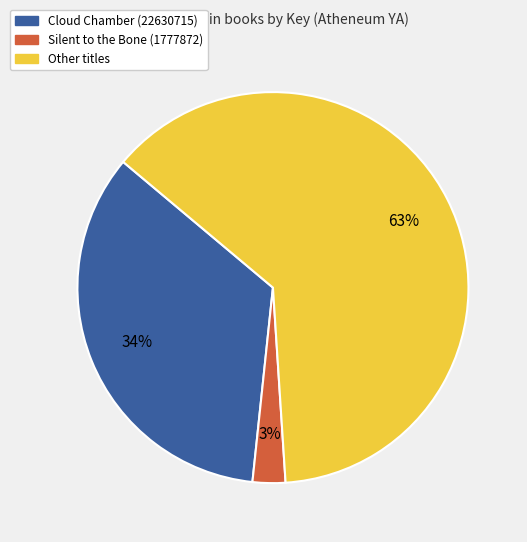

To the nearest percent, what is the difference between the largest and smallest slice percentages?

60%